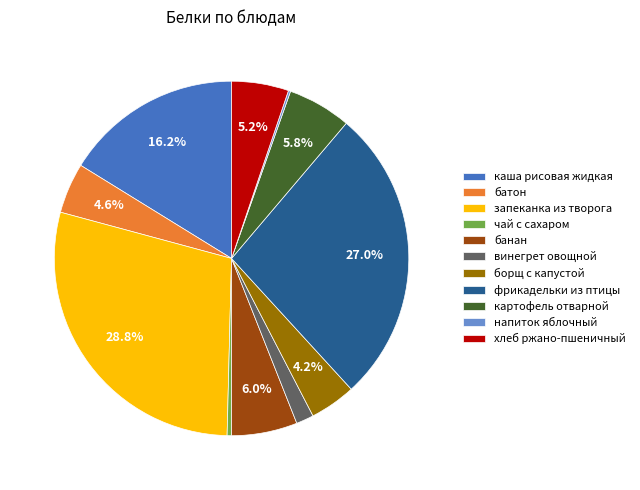

Do винегрет овощной and картофель отварной together represent more than half of the pie?

No